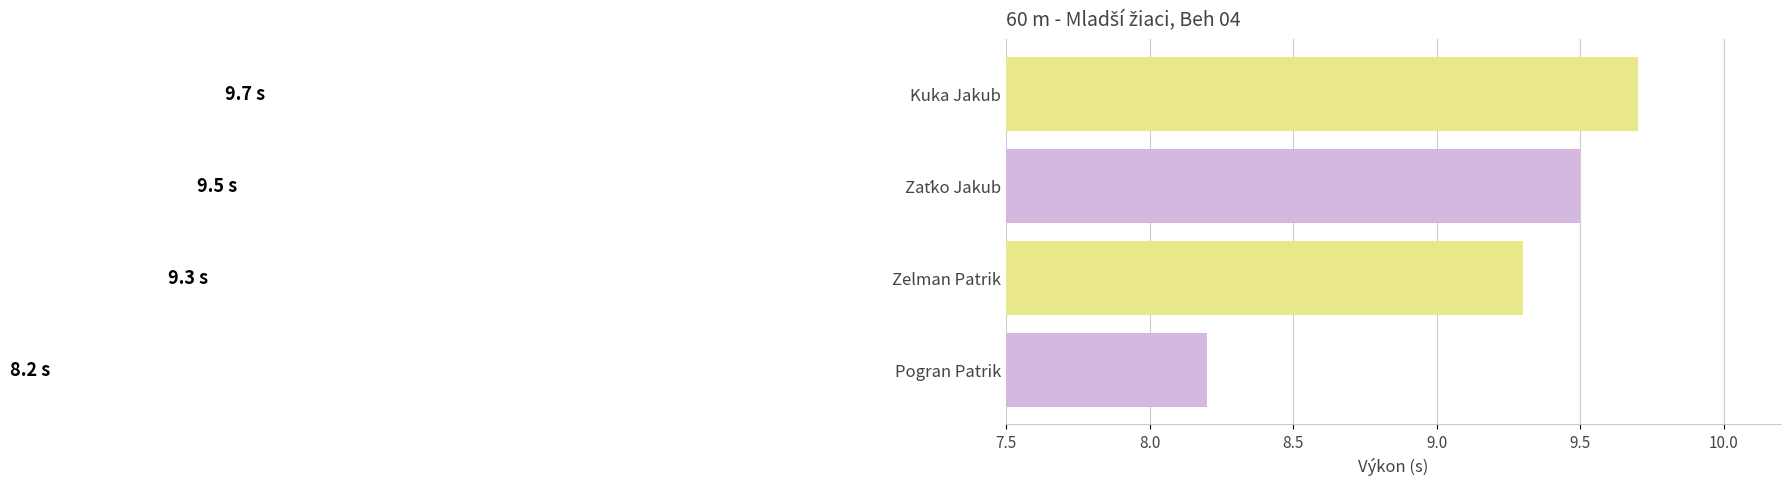

Count the number of categories in the chart.

4